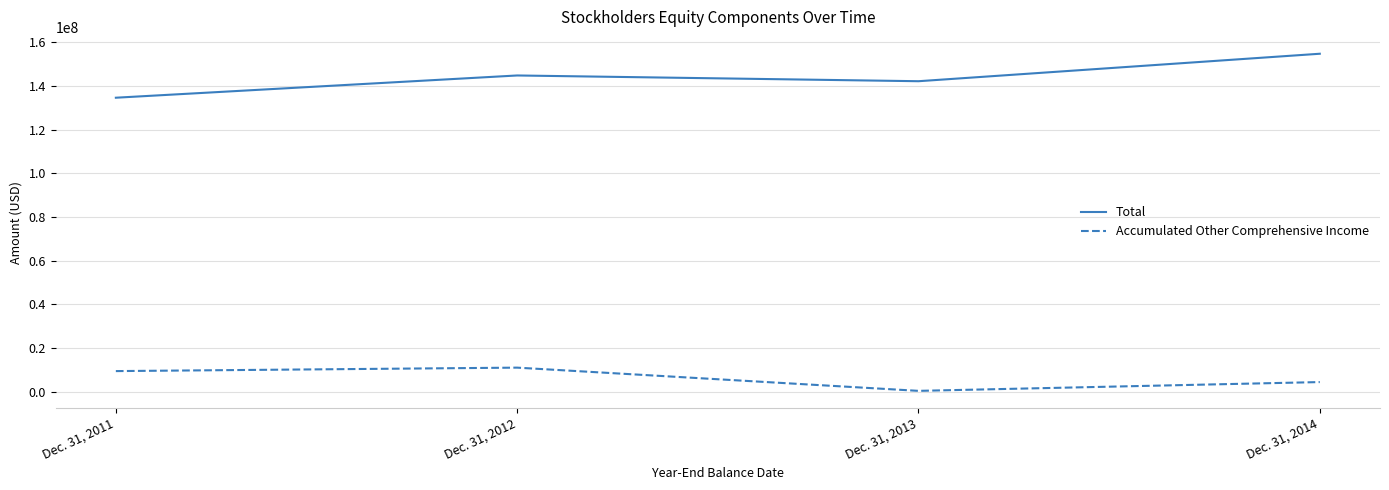

How many series are shown in this chart?

2